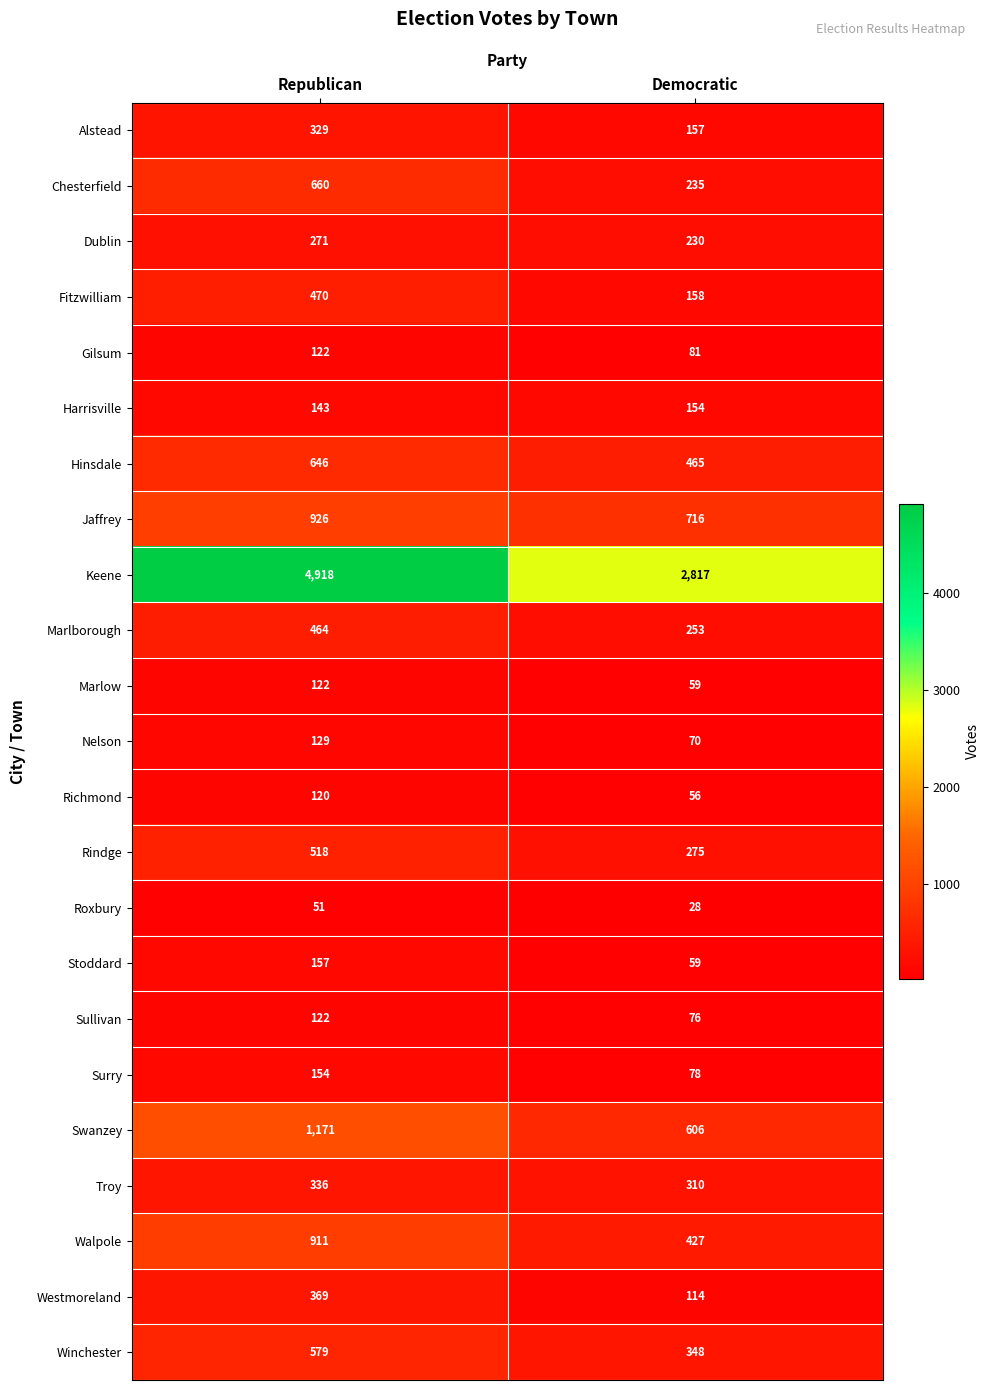

How many data points in Harrisville are less than 154?

1